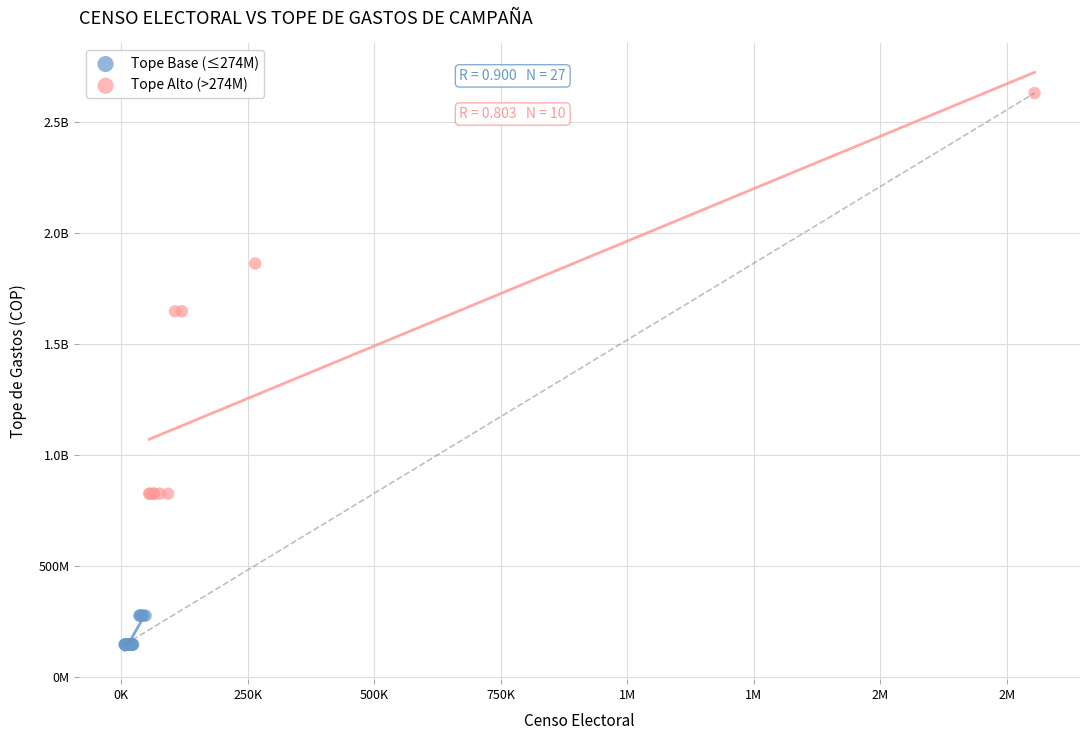

What are all the series names shown in the legend?

Tope Base (≤274M), Tope Alto (>274M)